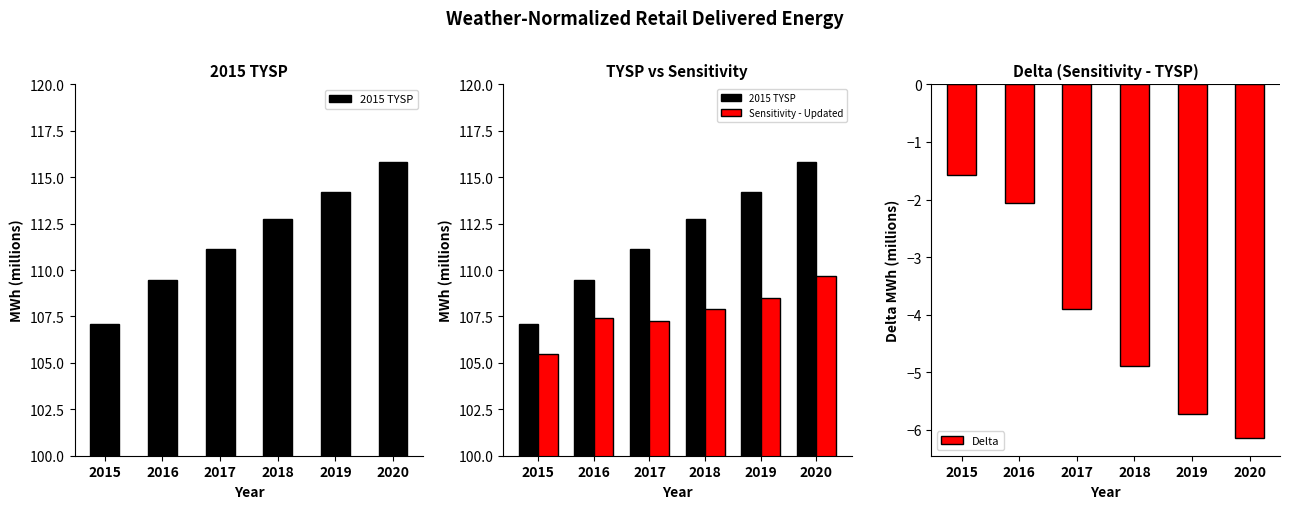

What is the smallest value displayed?

-6.1